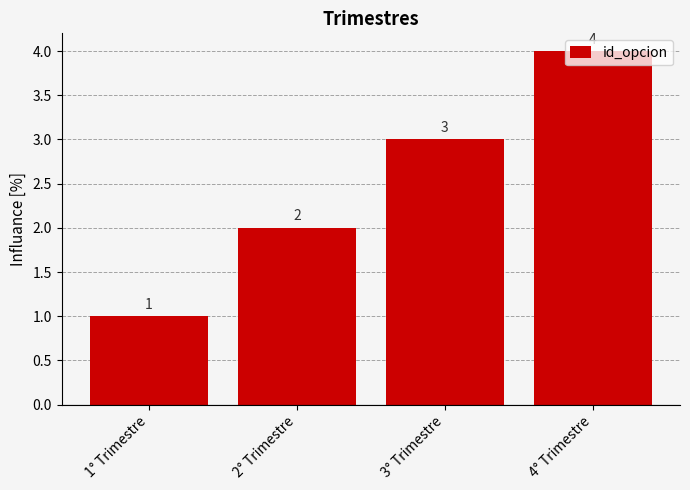

Rank the categories by value from lowest to highest.

1° Trimestre, 2° Trimestre, 3° Trimestre, 4° Trimestre